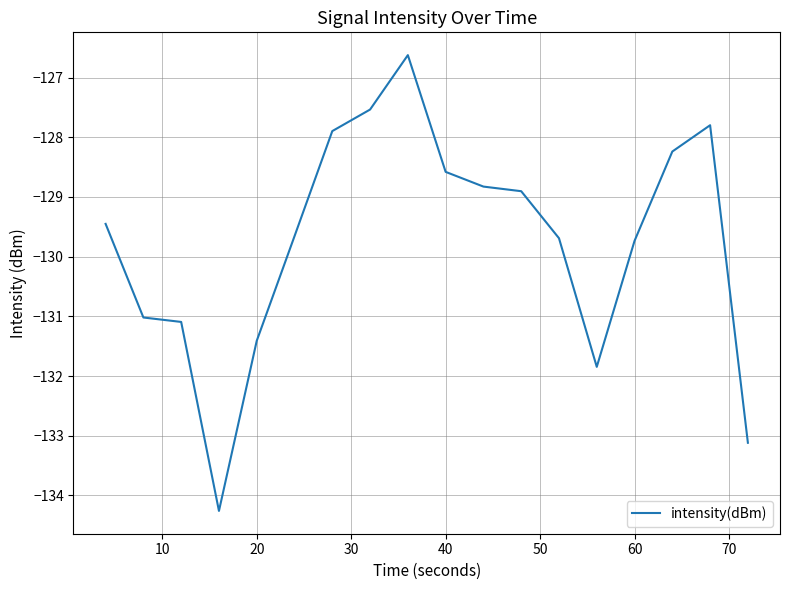

What is the greatest value displayed?

-126.6